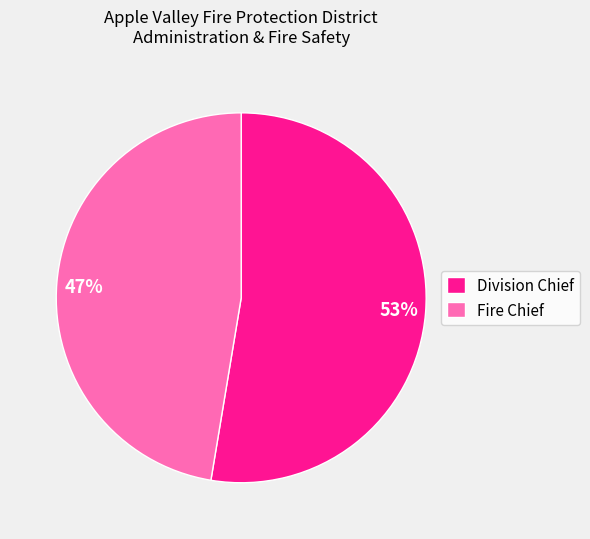

True or false: Division Chief accounts for 53% of the total.

True